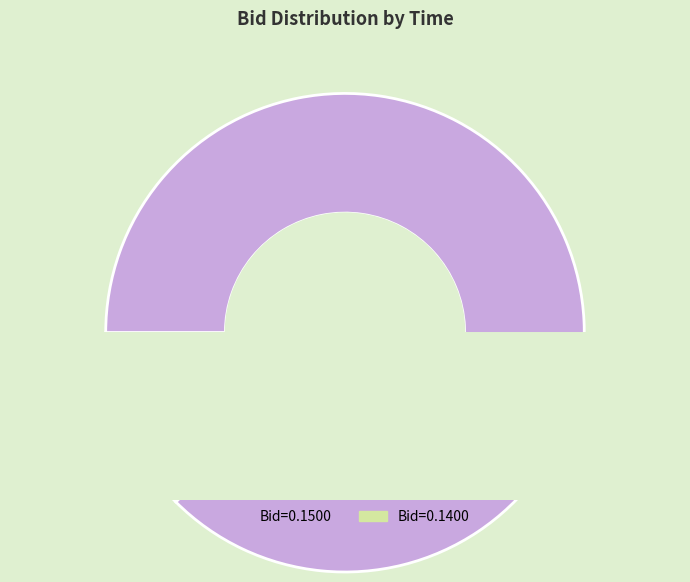

Is the sum of 12:05:56.402 and 11:26:26.511 greater than half?

No